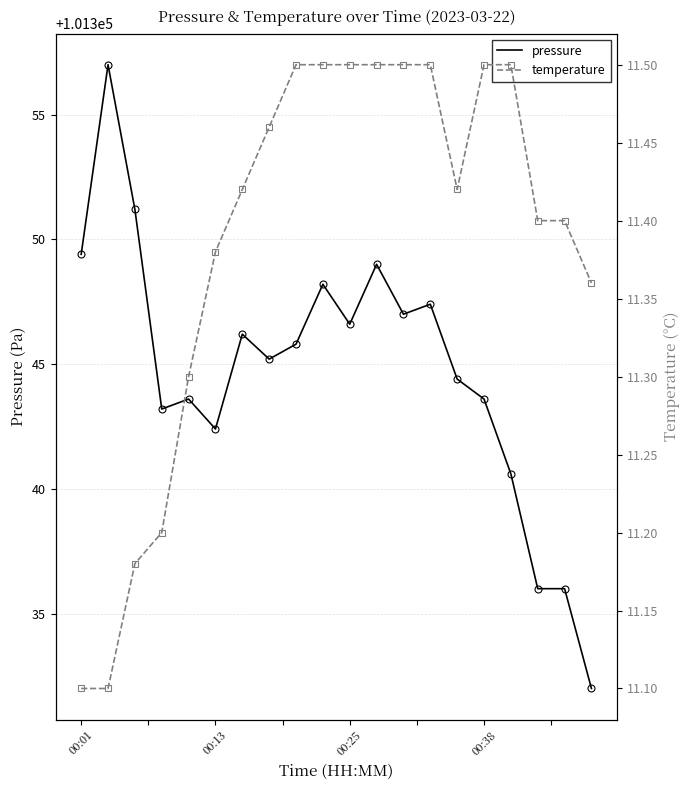

How many lines are shown in the chart?

2